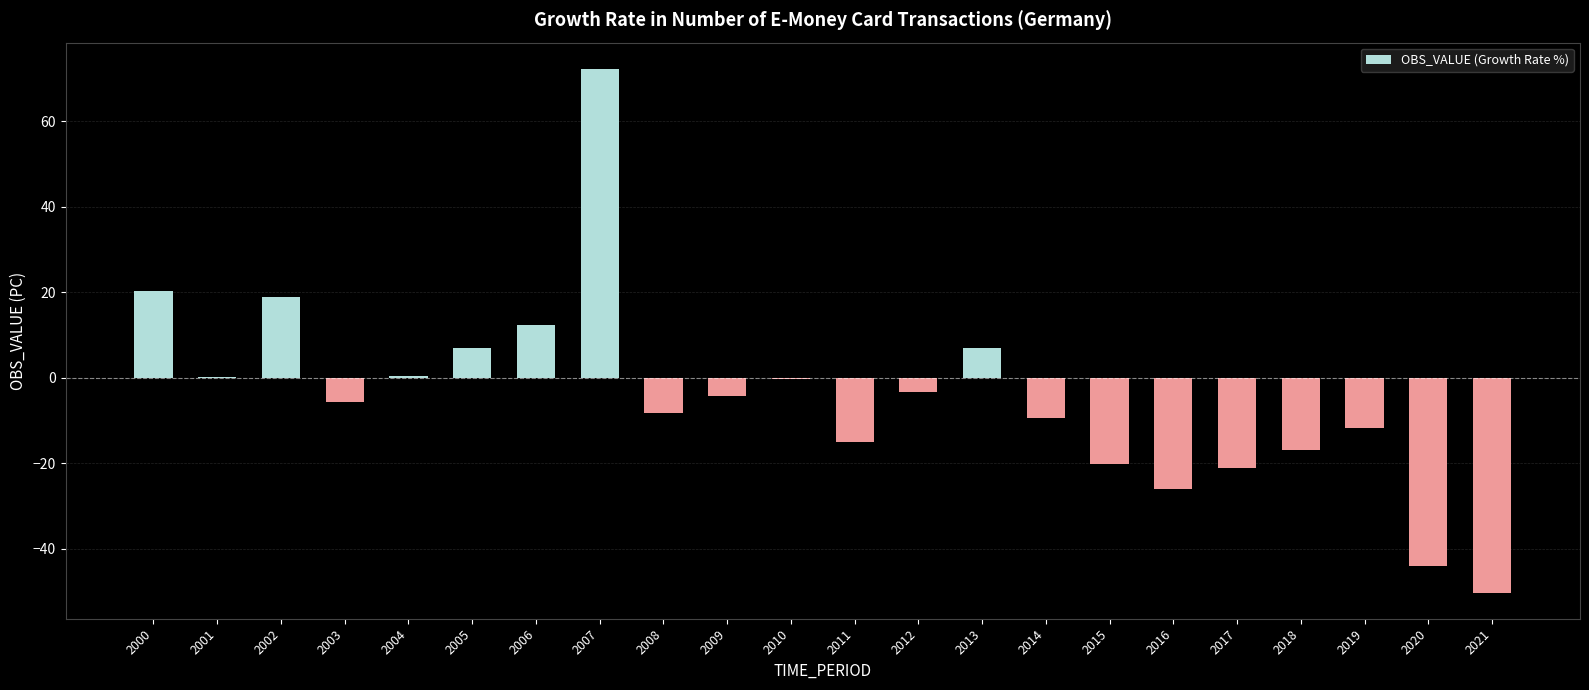

What is the change in value from 2009 to 2013?

+11.2